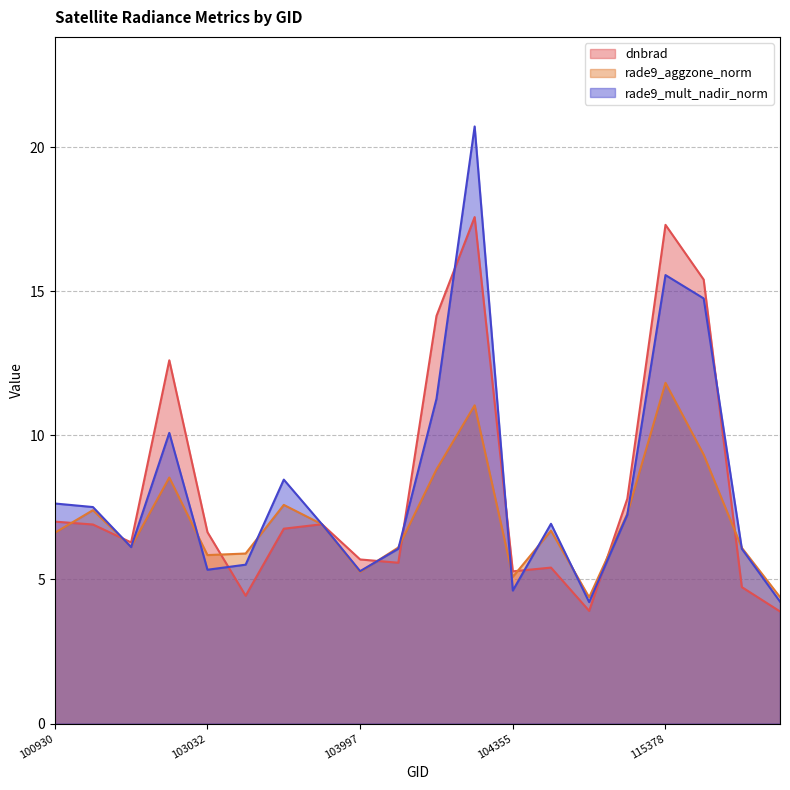

The value of rade9_mult_nadir_norm at 102912 is 10.1. True or false?

True